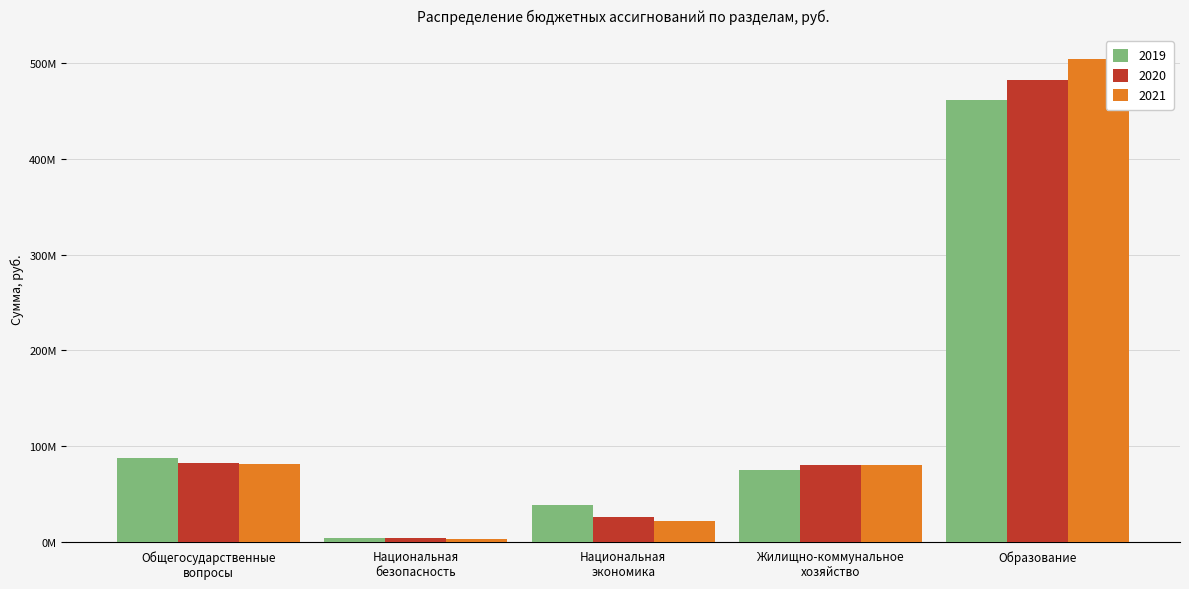

Rank the series by their maximum value, from lowest to highest.

2019, 2020, 2021